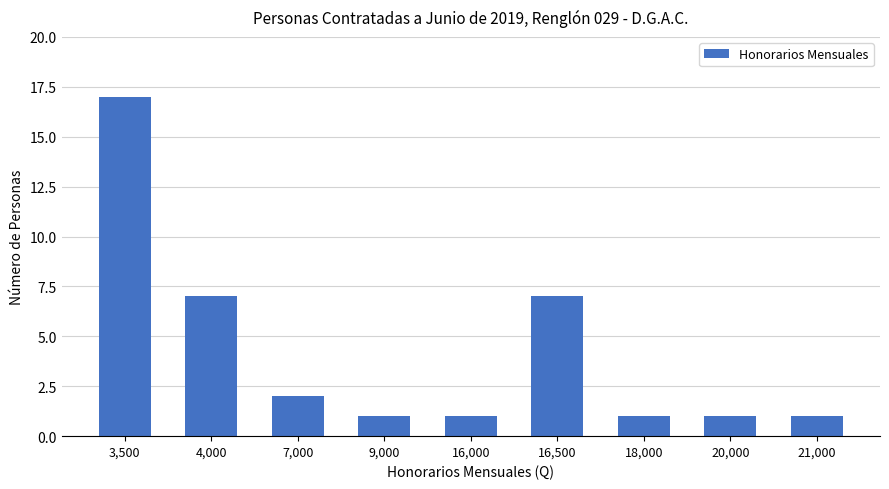

What is the maximum value shown in the chart?

17